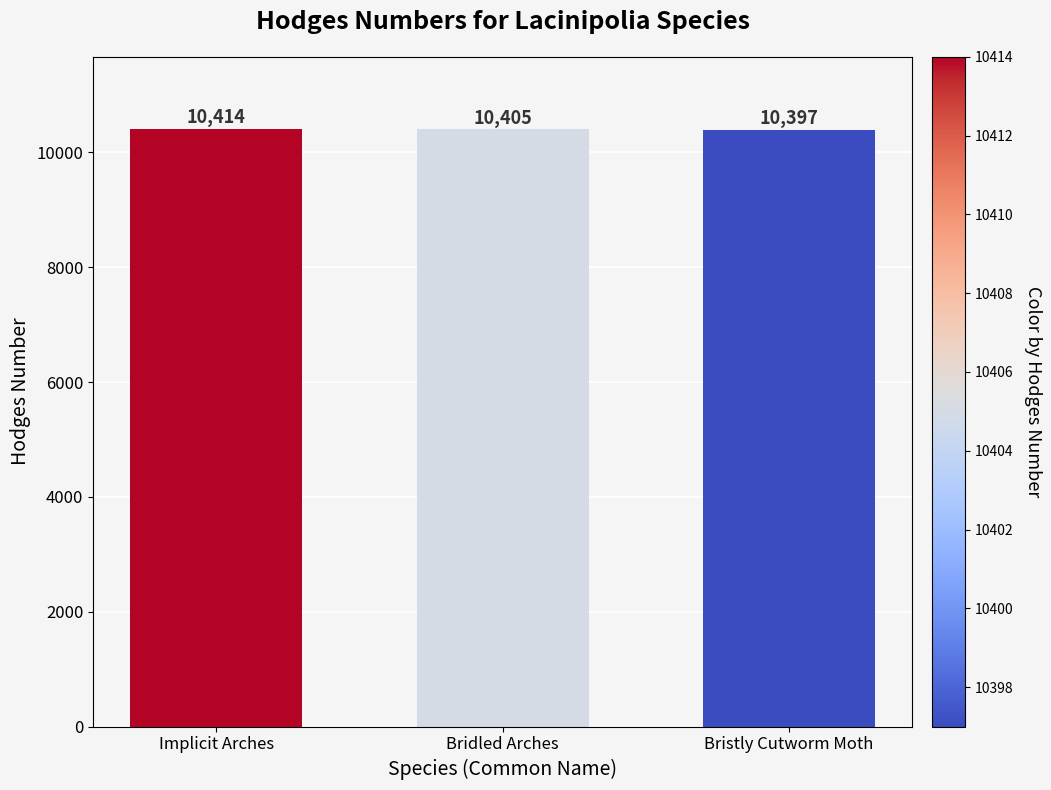

The value at Bristly Cutworm Moth is 3613. True or false?

False